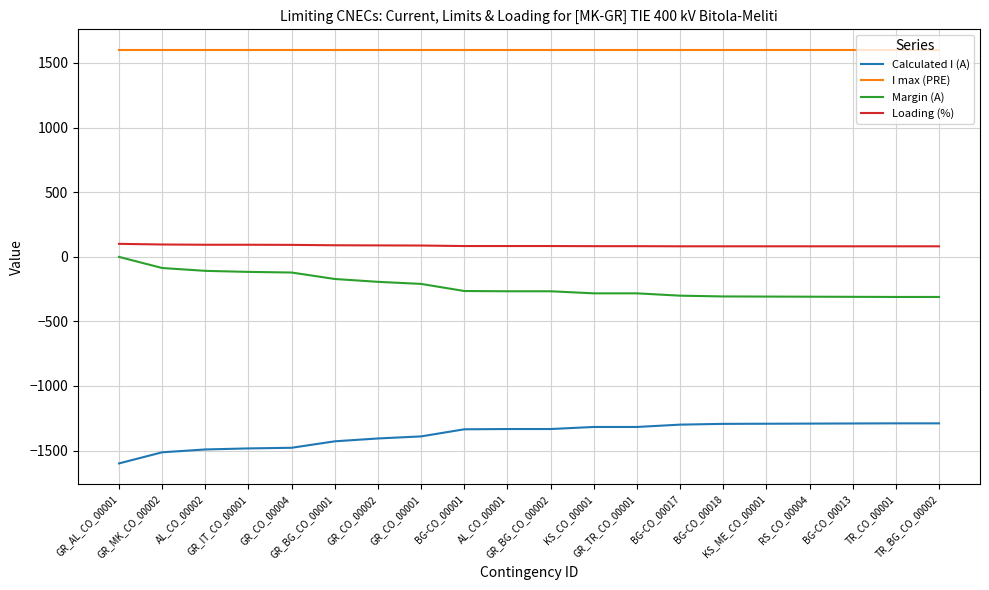

Which series has the largest total across all categories?

I max (PRE)